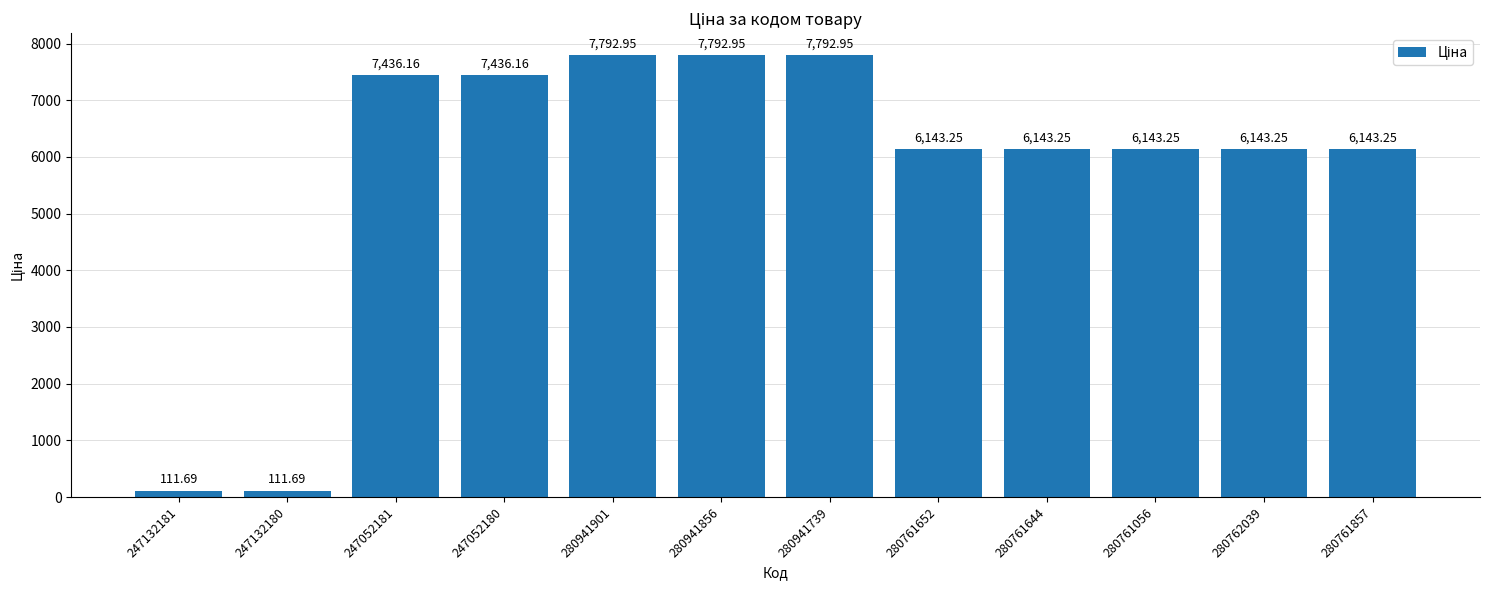

The value at 280941739 is 7792.9. True or false?

True